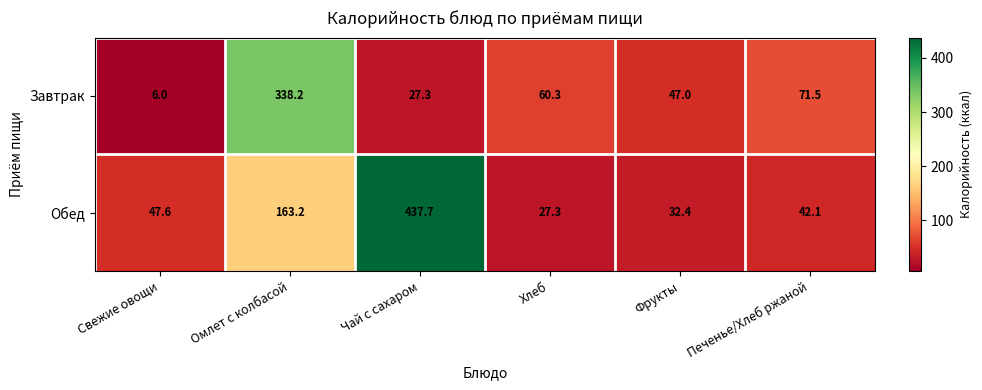

What is the sum of all Обед values?

750.3